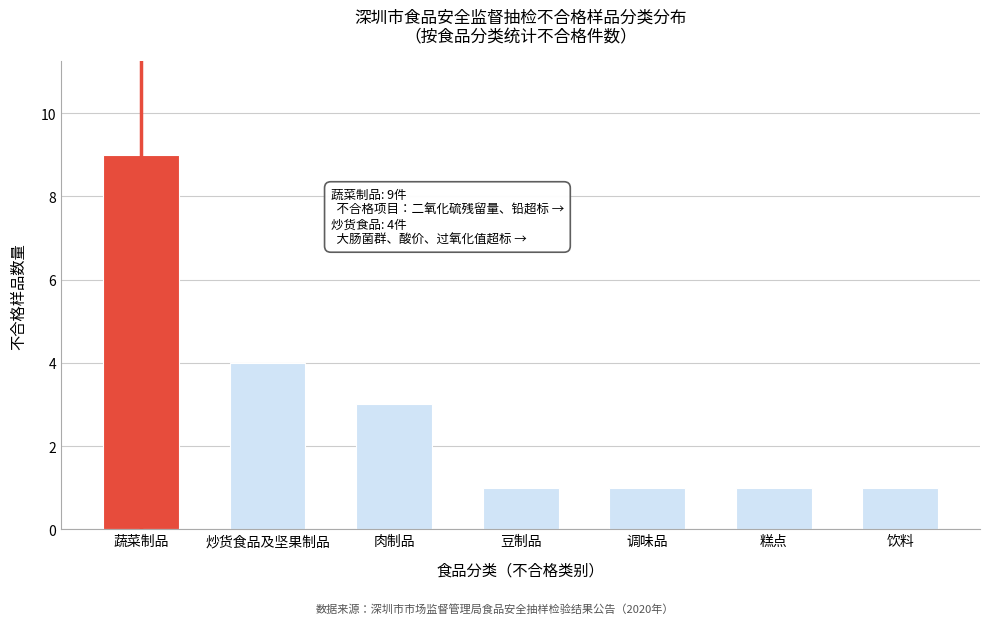

Reading left to right, what are all the values shown in this chart?

9	4	3	1	1	1	1